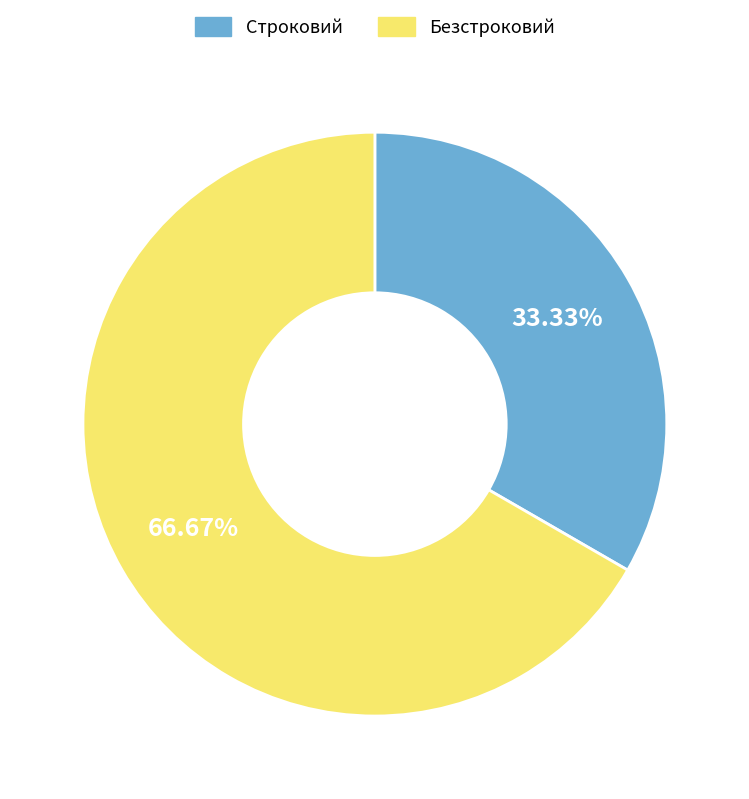

To the nearest percent, what is the difference between the Строковий and Безстроковий slice percentages?

33%